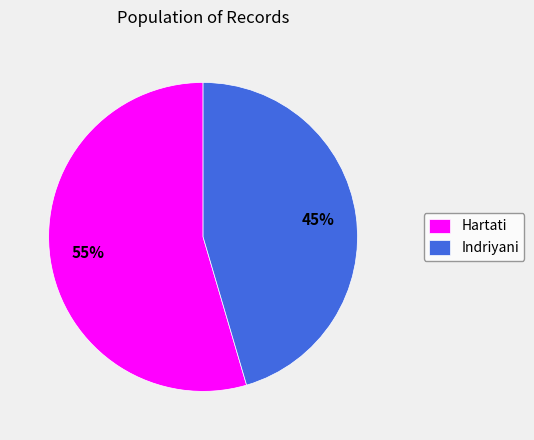

What is the smallest slice in the pie chart?

Indriyani